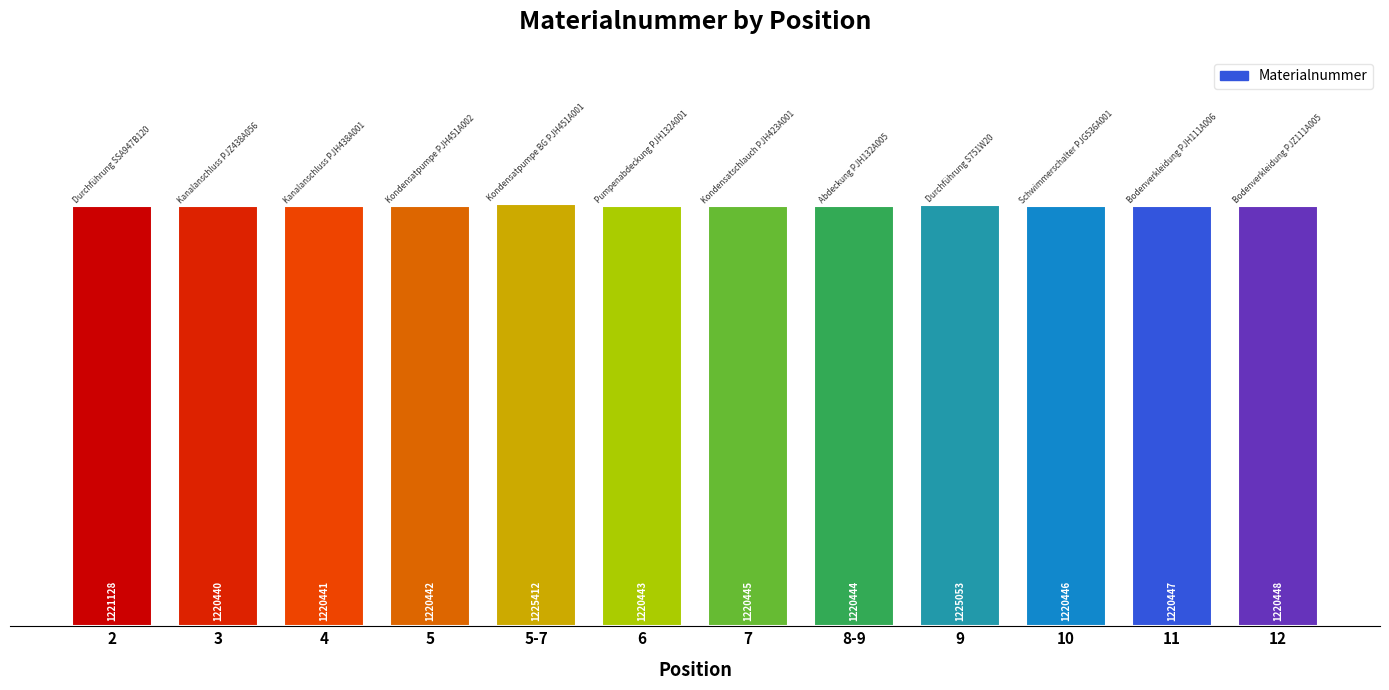

List the labels in order of value, largest first.

5-7, 9, 2, 12, 11, 10, 7, 8-9, 6, 5, 4, 3